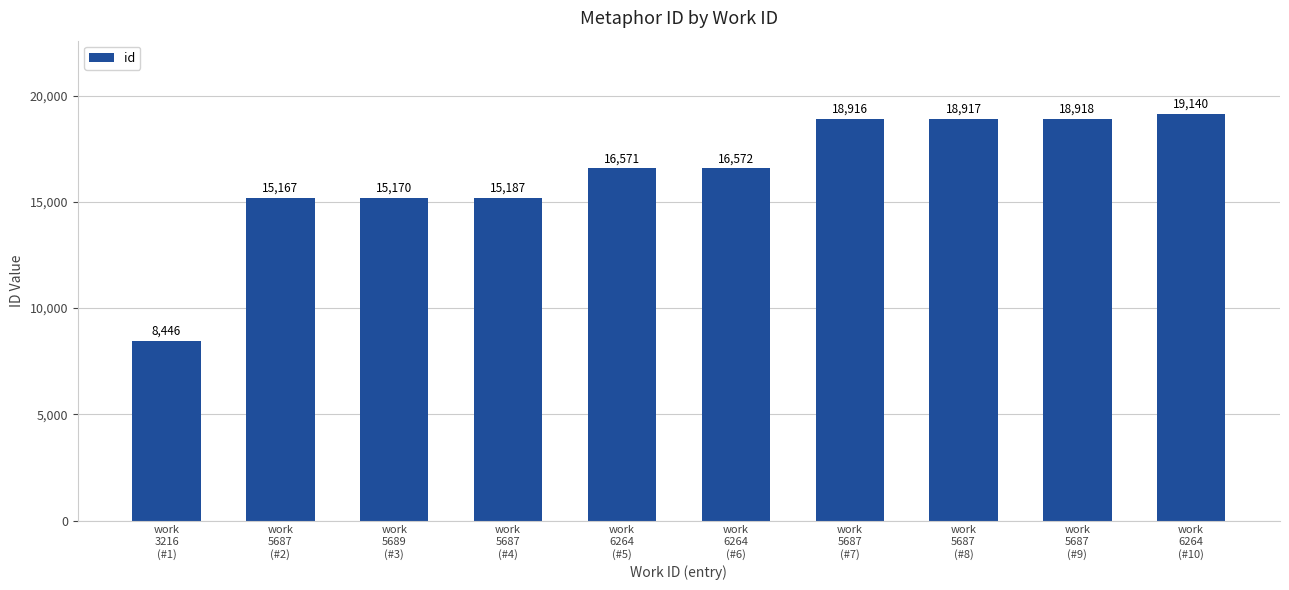

Reading left to right, what are all the values shown in this chart?

8446	15167	15170	15187	16571	16572	18916	18917	18918	19140